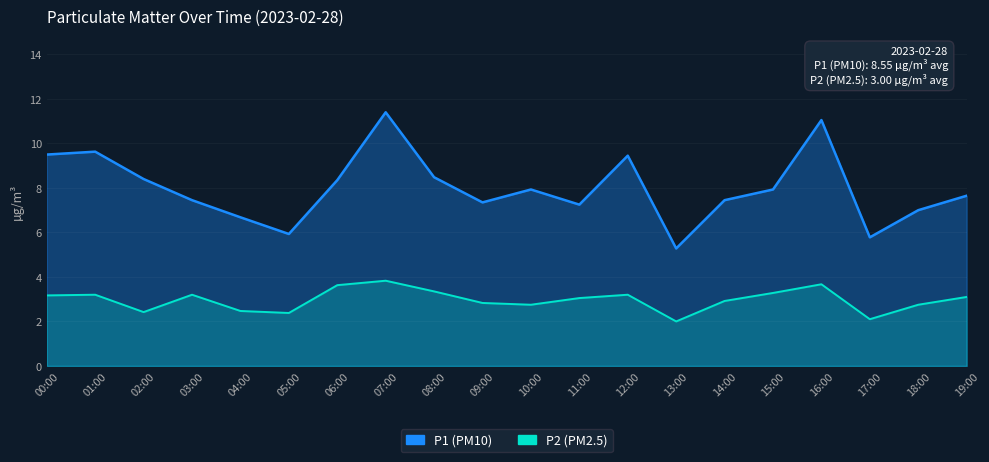

How many distinct data groups are displayed?

2